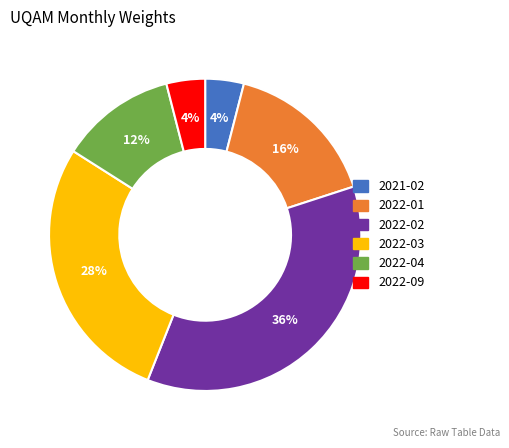

How many segments does this pie chart have?

6